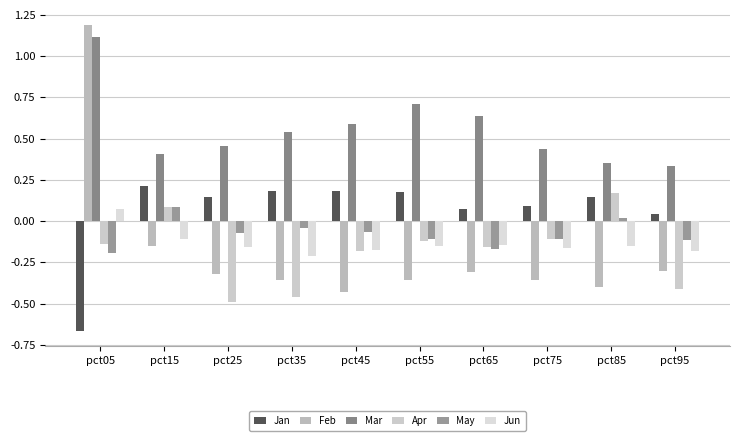

What are all the series names shown in the legend?

Jan, Feb, Mar, Apr, May, Jun